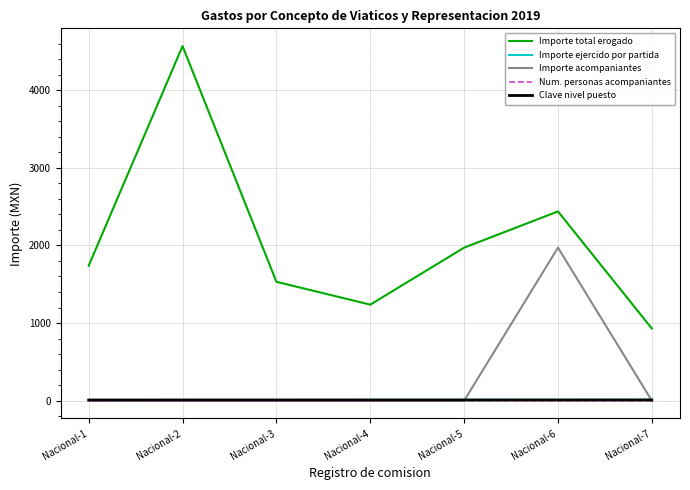

What is the sum of all Num. personas acompaniantes values?

2.0